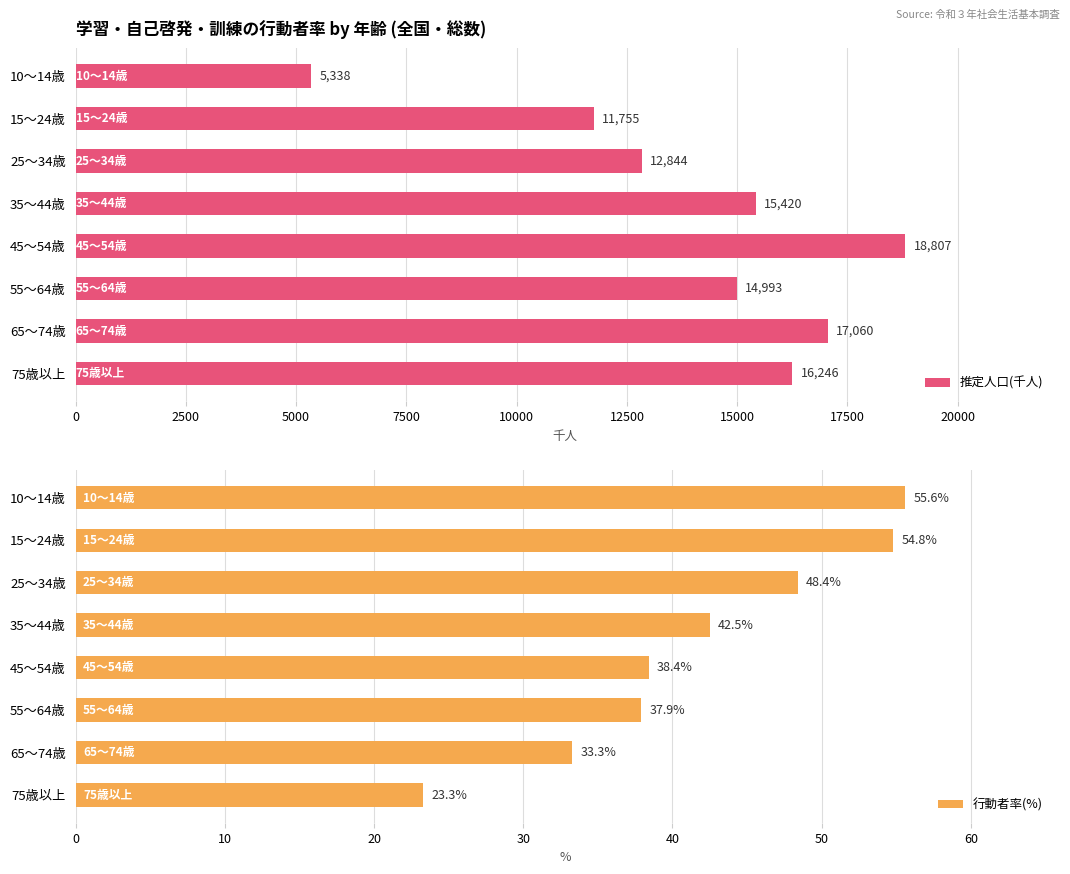

Which series has the widest spread of values?

推定人口(千人)